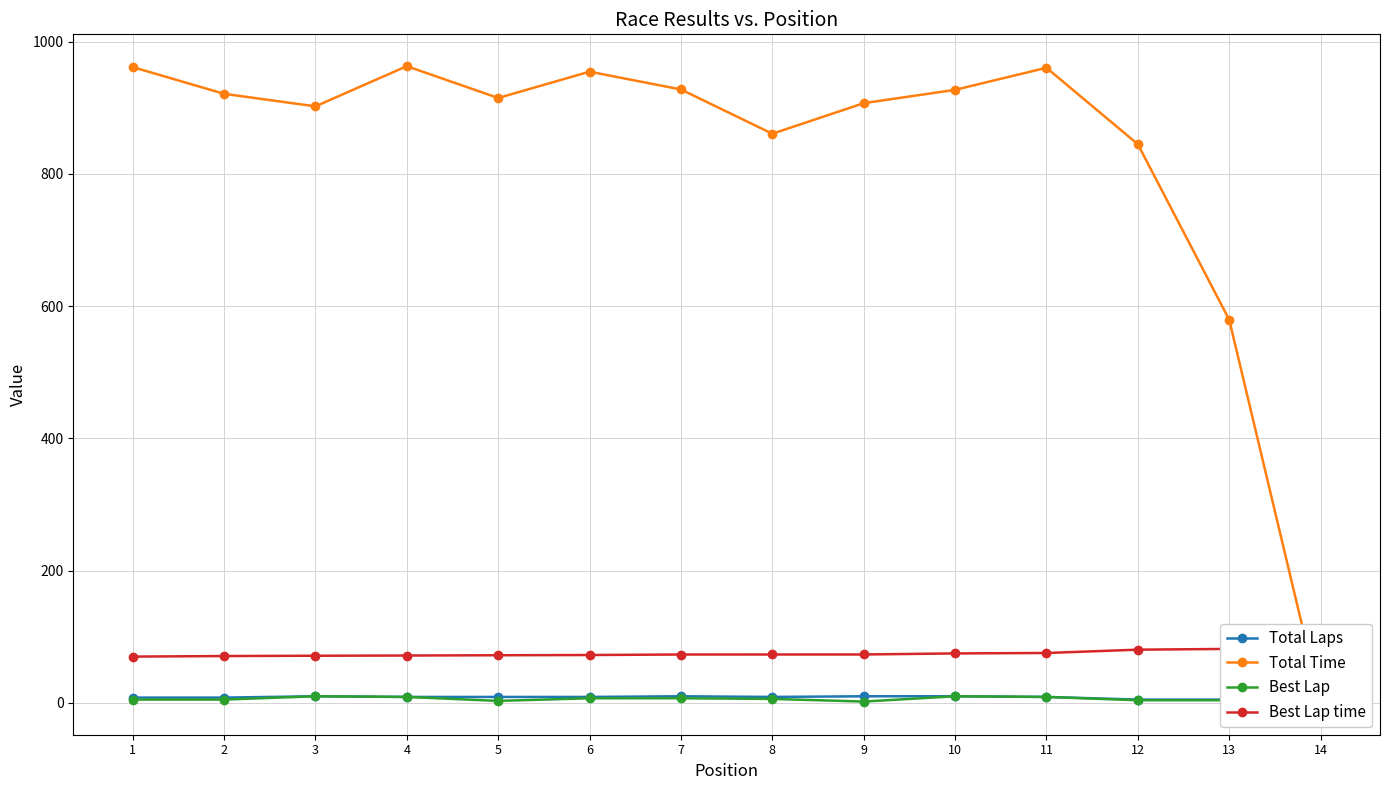

What is the spread (max minus min) of values at 2?

916.0